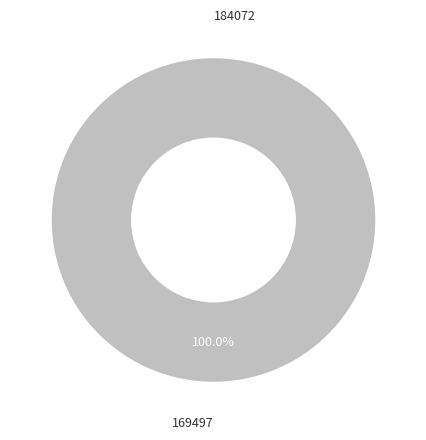

Is it true that 169497 is 99% of the pie?

False